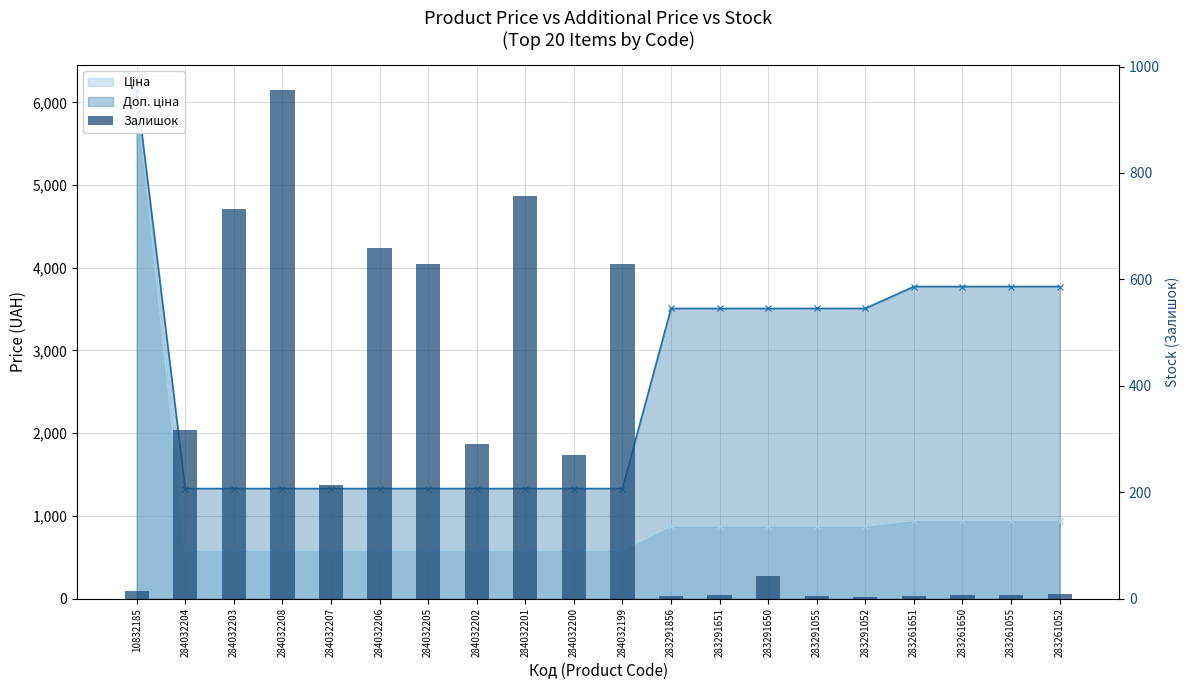

What is the label of the 14th bar from the left?

283291650